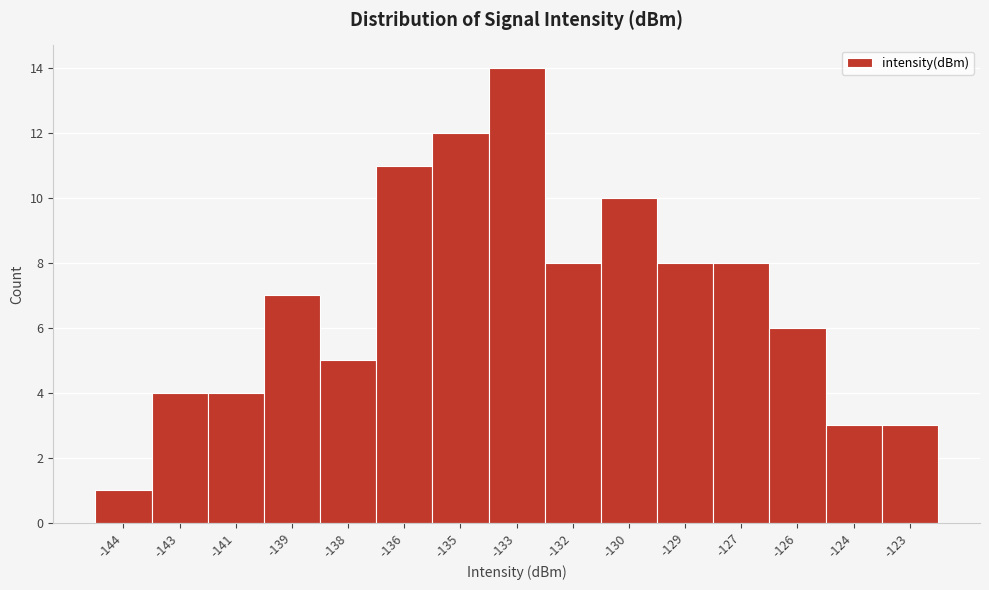

Reading right to left, transcribe all the data shown in this chart.

3	3	6	8	8	10	8	14	12	11	5	7	4	4	1